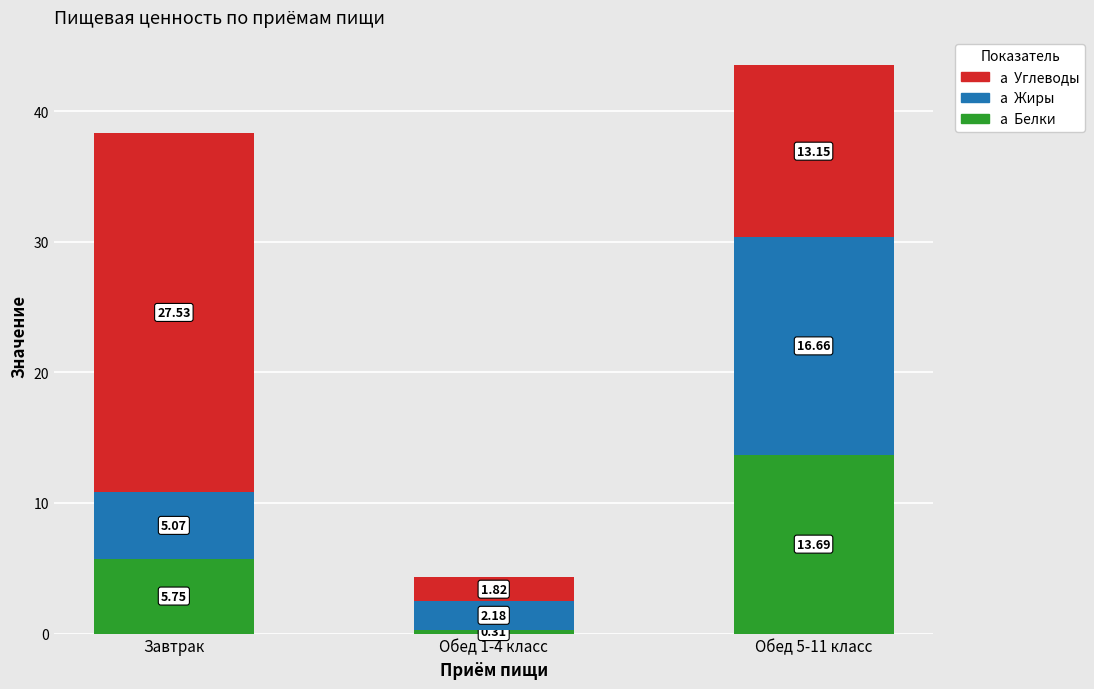

At which category is the sum across all series the highest?

Обед 5-11 класс